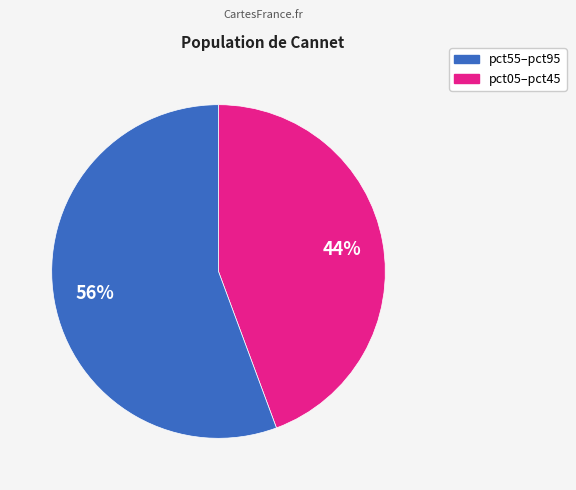

Is there a majority slice in this chart?

Yes